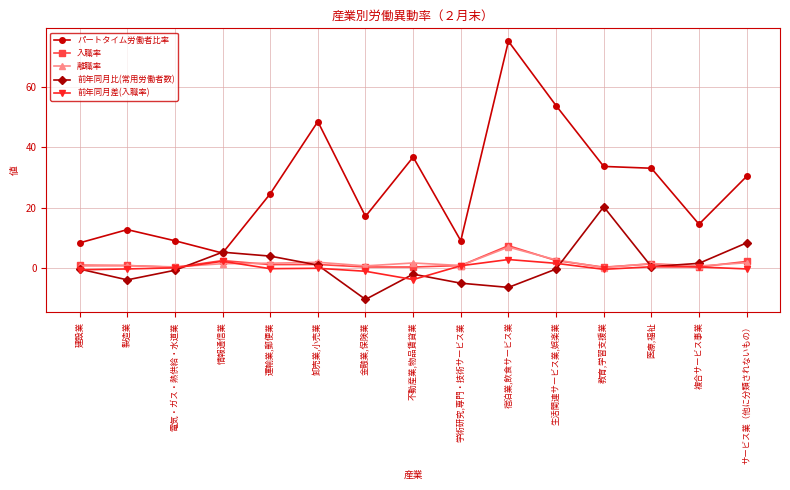

Which series changed the most between 建設業 and サービス業（他に分類されないもの）?

パートタイム労働者比率